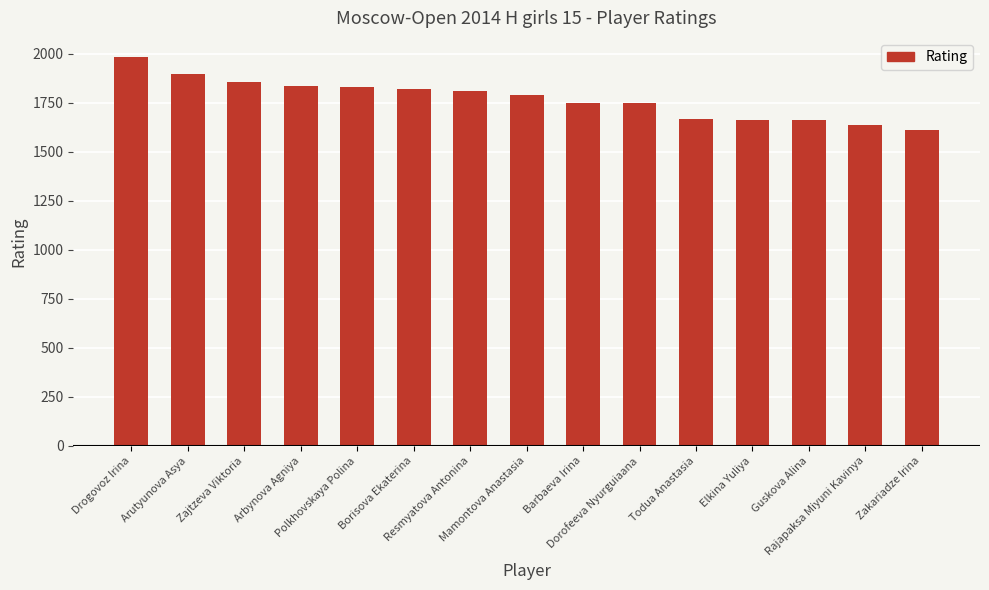

What is the average value?

1769